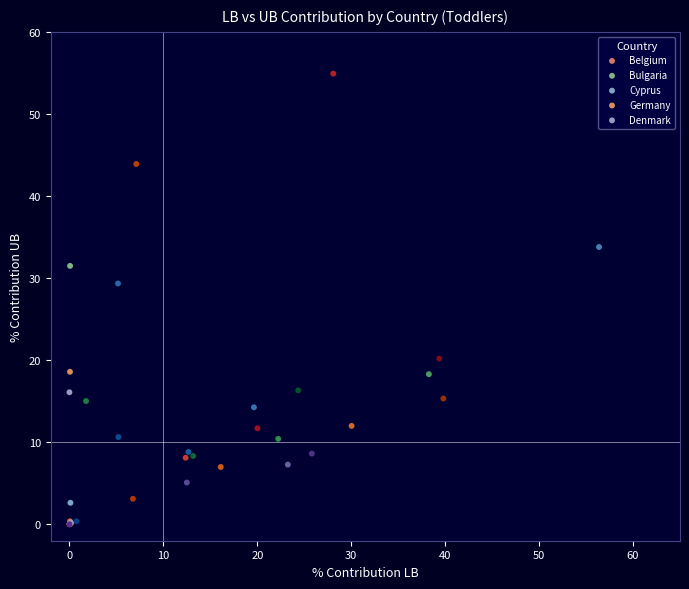

Which series has the widest spread of Y values?

Belgium